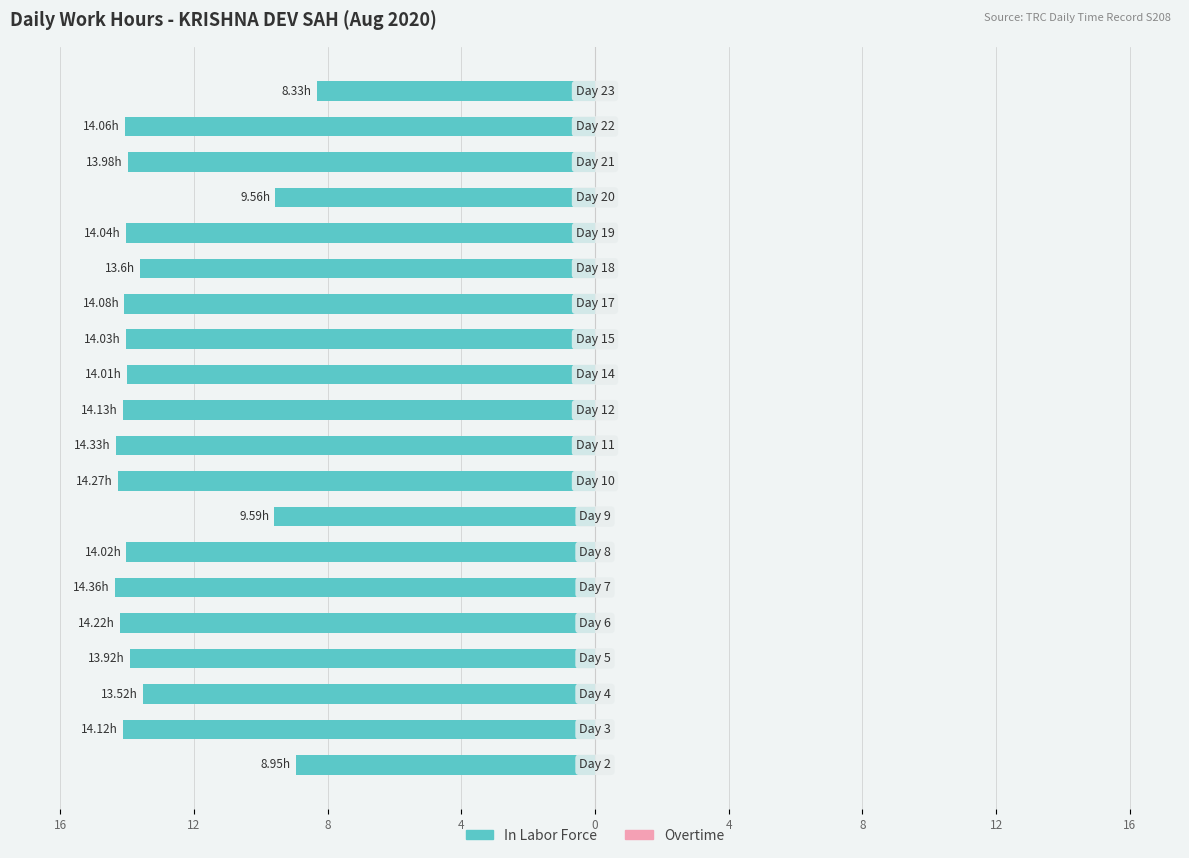

Does the chart contain any negative values?

Yes